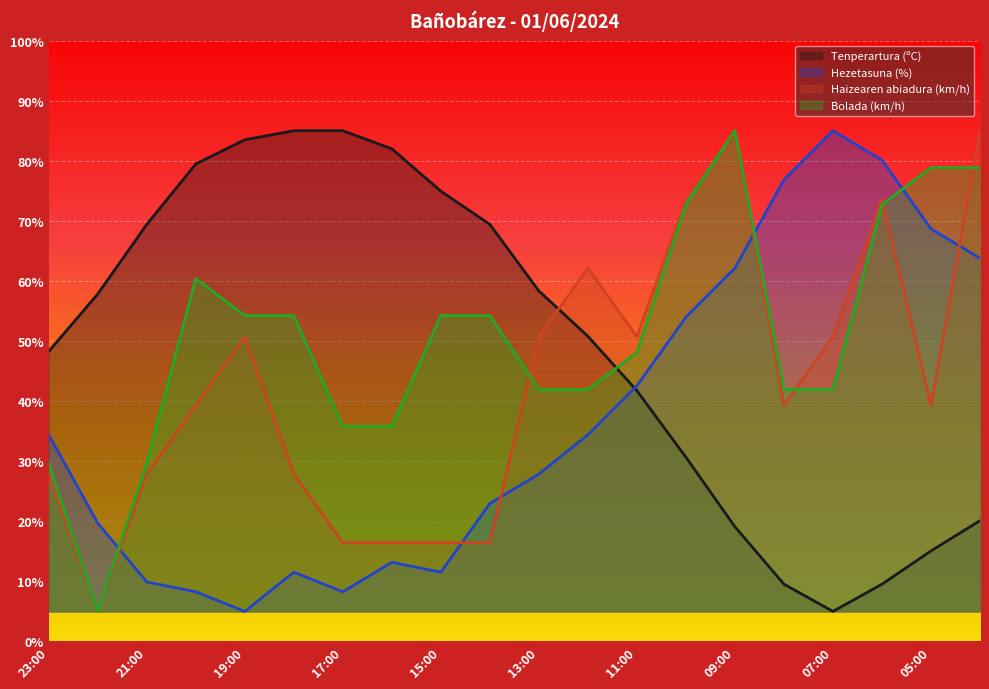

Which series has the largest total across all categories?

Bolada (km/h)